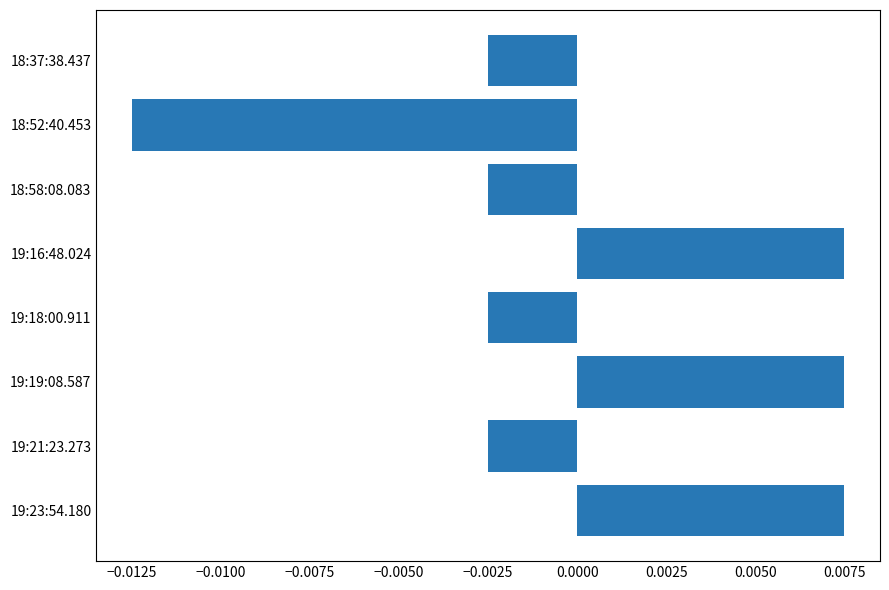

Between 19:21:23.273 and 19:16:48.024, which is larger?

19:16:48.024